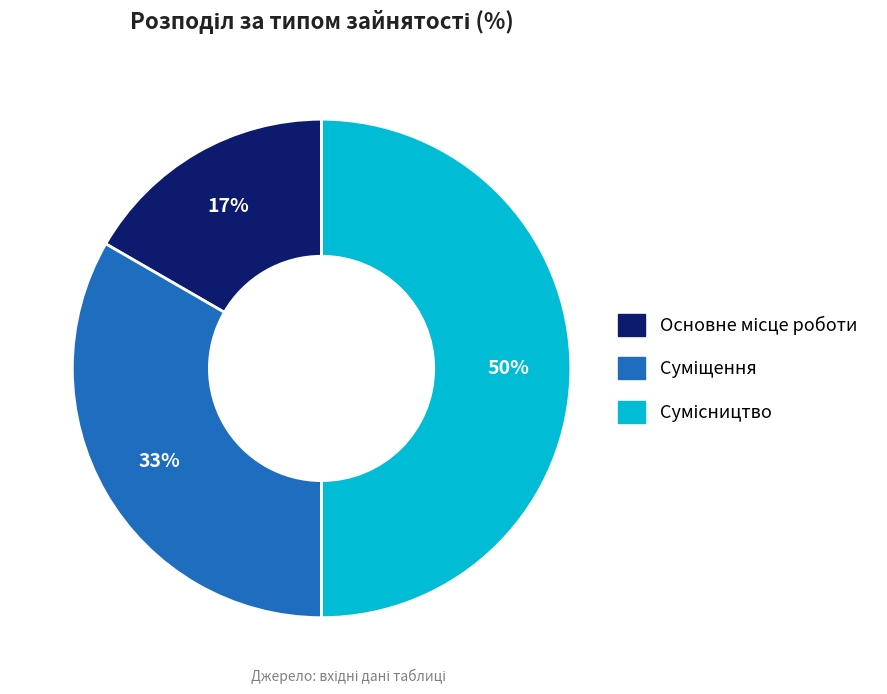

To the nearest percent, what is the difference between the largest and smallest slice percentages?

33%